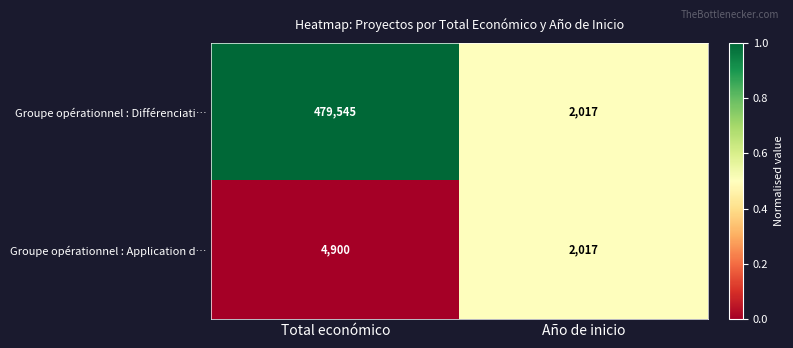

Reading left to right, list all the values displayed in this chart.

Groupe opérationnel : Différenciati…: Total económico=479545	Año de inicio=2017
Groupe opérationnel : Application d…: Total económico=4900	Año de inicio=2017